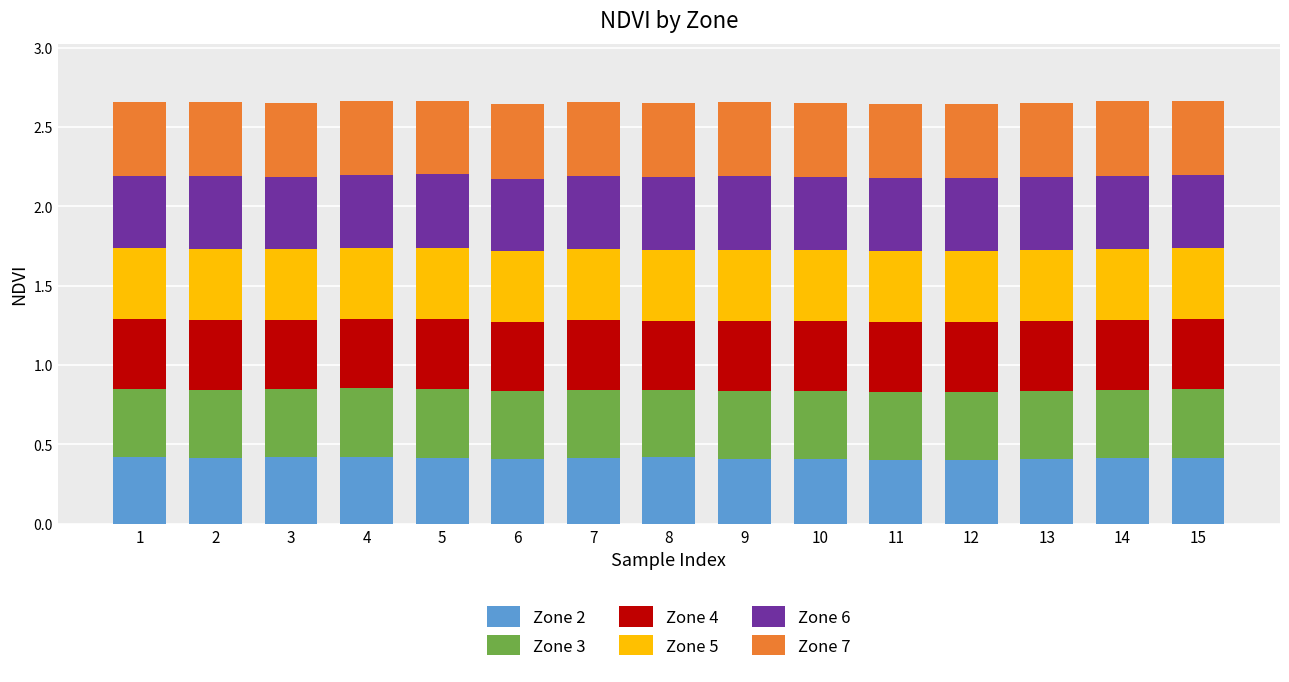

What is the total value across all series at 1?

2.7